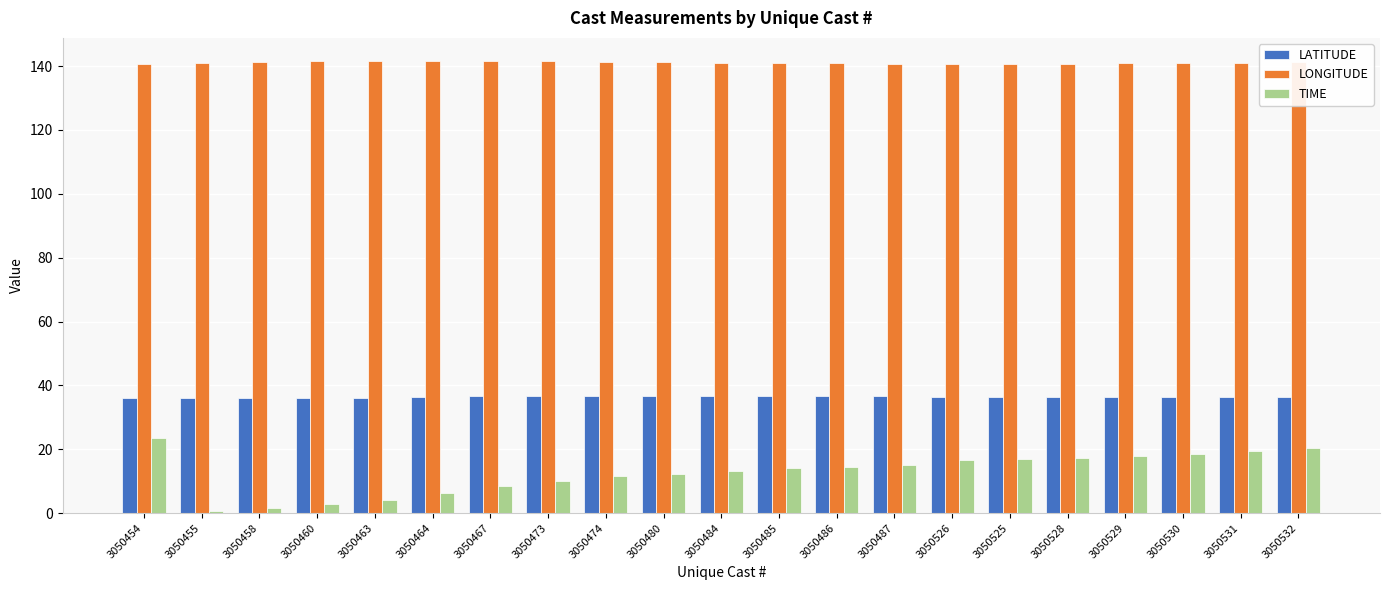

What is the greatest value displayed?

141.8